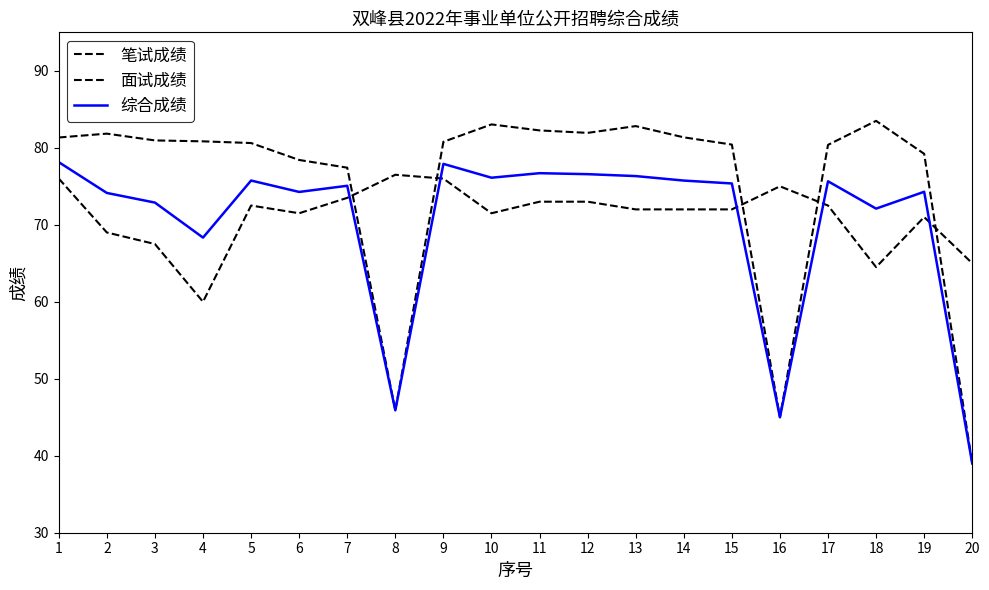

Which category has the highest value in the 面试成绩 series?

18